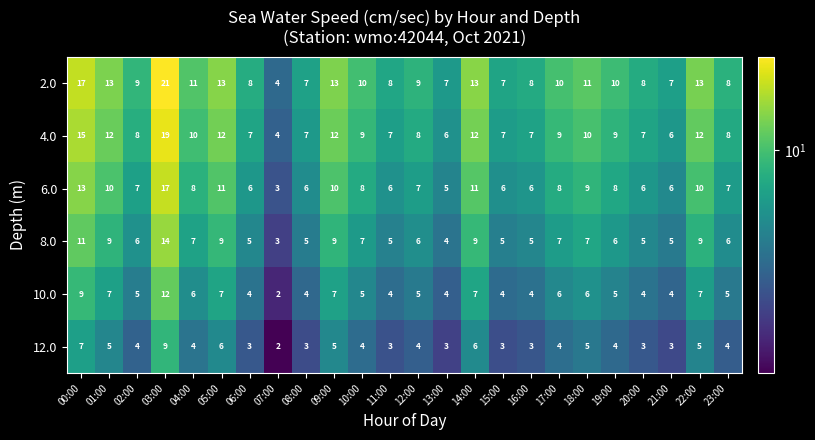

Which series changed the most between 07:00 and 12:00?

2.0